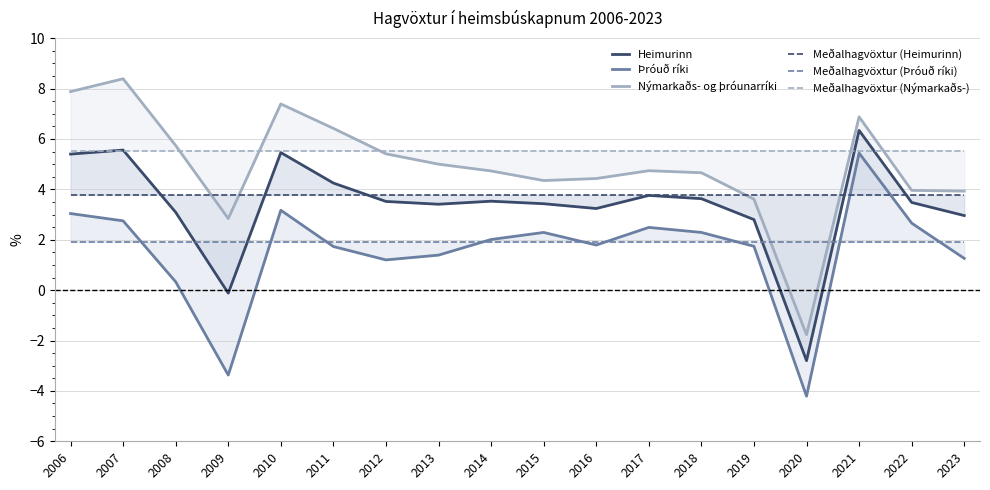

How many lines are shown in the chart?

6